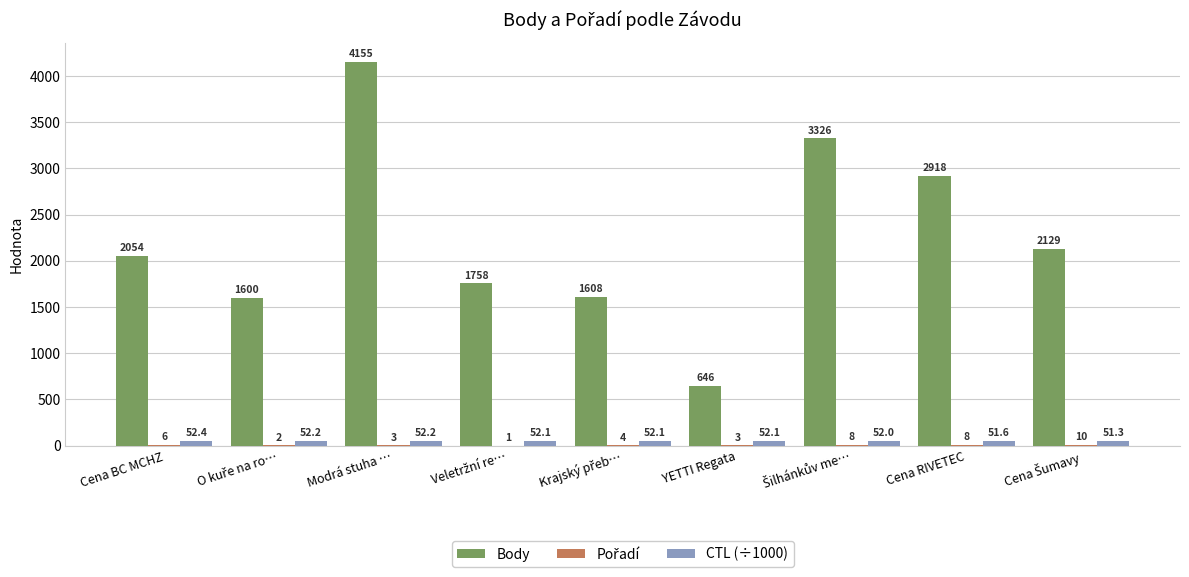

Does the chart contain stacked bars?

No